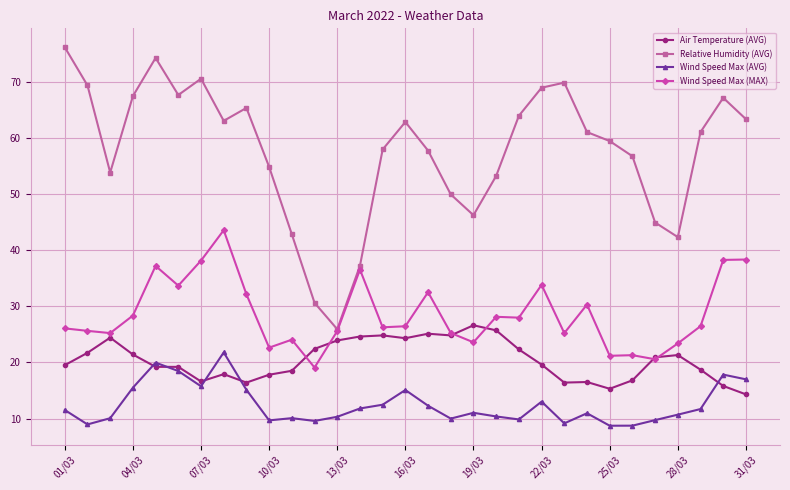

Which series has the widest spread of values?

Relative Humidity (AVG)